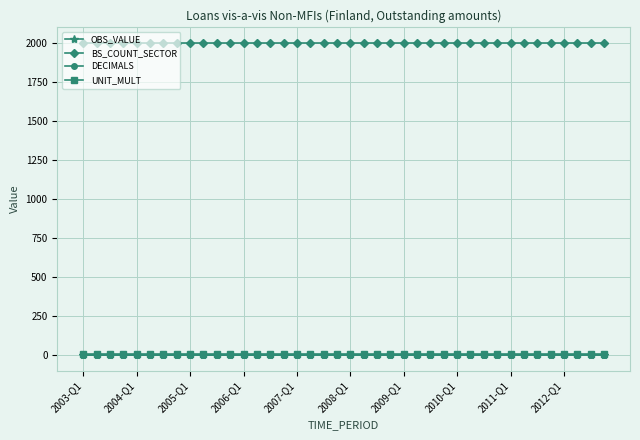

Which series has the widest spread of values?

OBS_VALUE